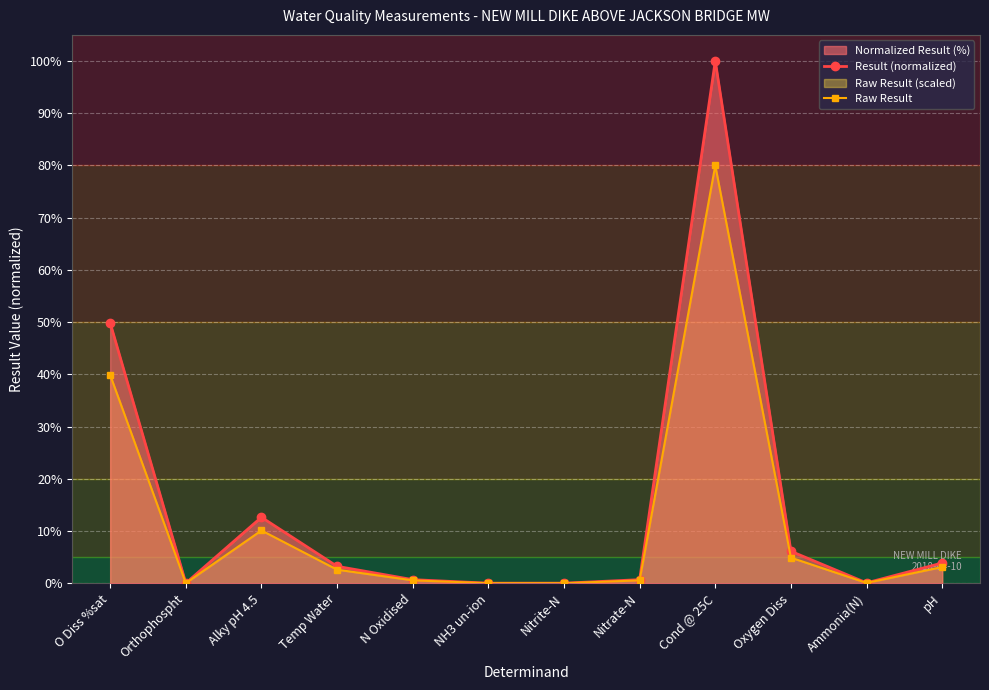

How many data points in Result (normalized) are above 3?

6